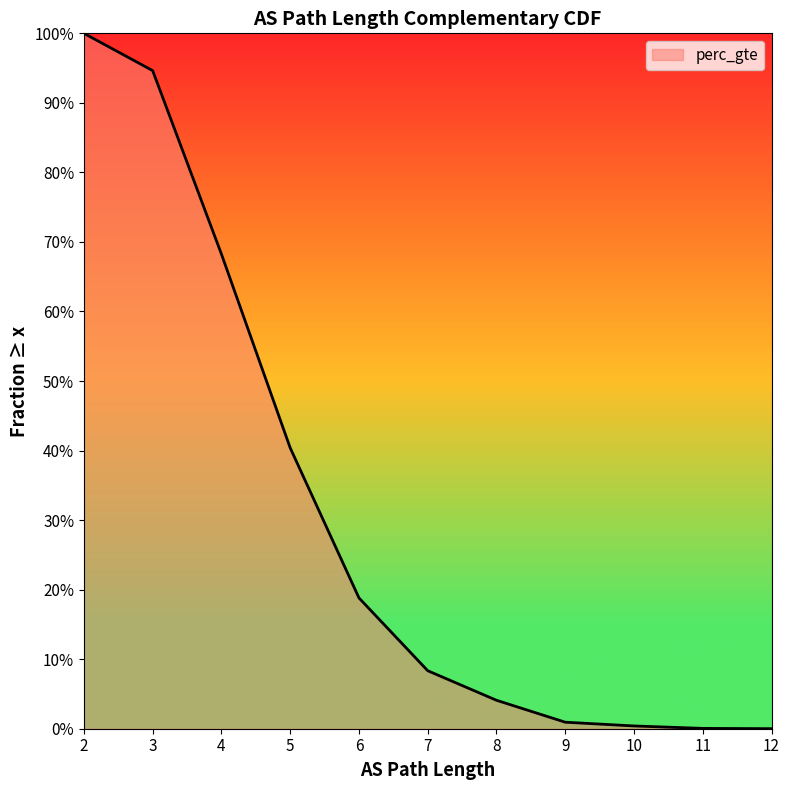

How many positive values are there?

11